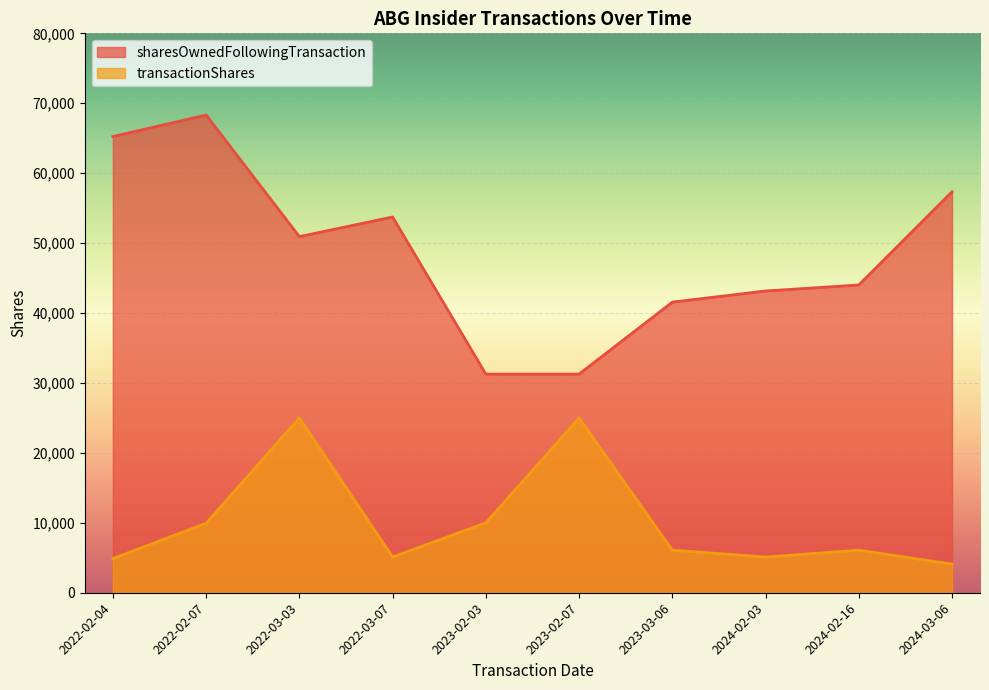

What are all the series names shown in the legend?

sharesOwnedFollowingTransaction, transactionShares